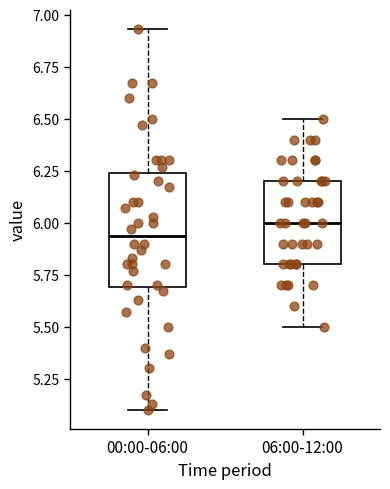

Where does the lower whisker of the box for 00:00-06:00 end on the y-axis? The values are not printed on the chart, so give them approximately, as read against the axis.

5.10